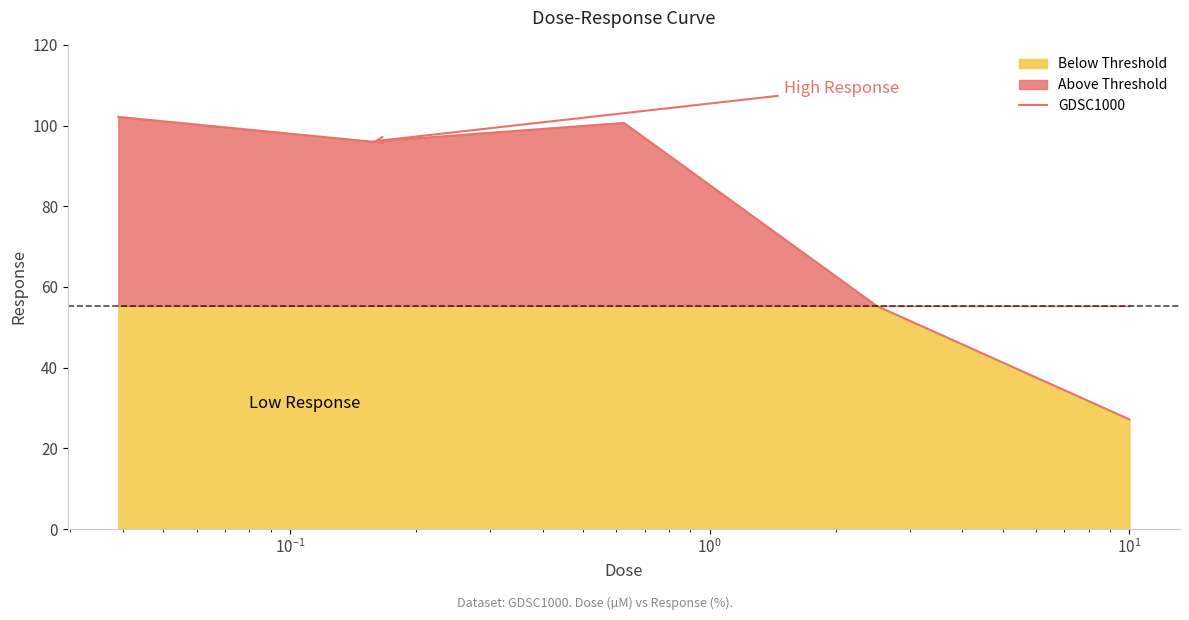

What is the greatest value displayed?

102.1